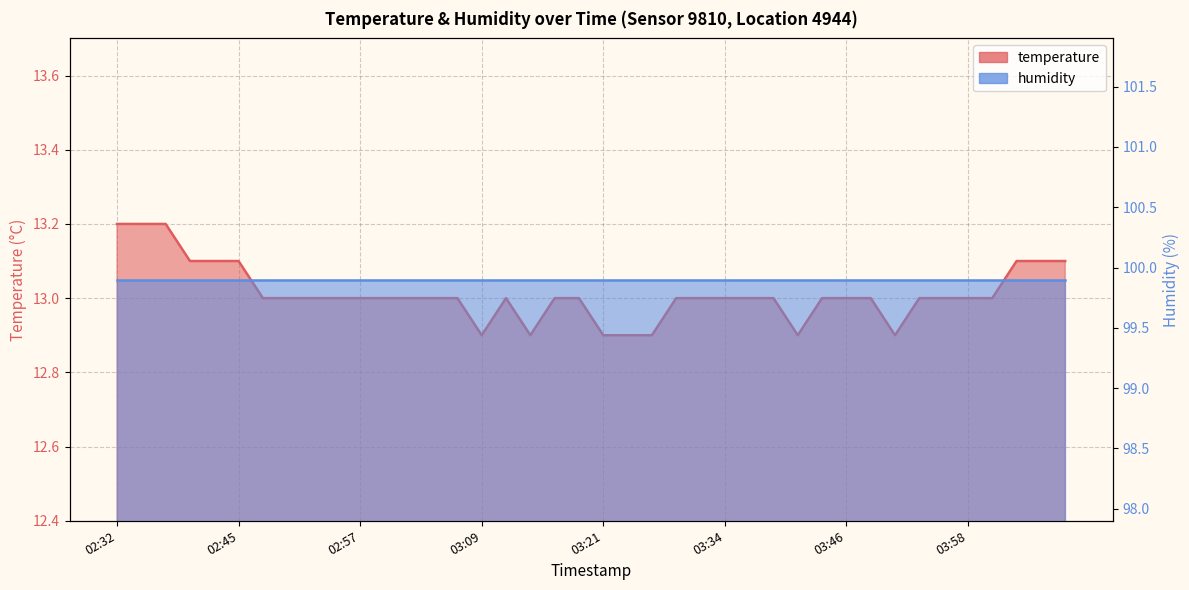

Reading left to right, extract all data points from this chart.

13.2	13.2	13.2	13.1	13.1	13.1	13.0	13.0	13.0	13.0	13.0	13.0	13.0	13.0	13.0	12.9	13.0	12.9	13.0	13.0	12.9	12.9	12.9	13.0	13.0	13.0	13.0	13.0	12.9	13.0	13.0	13.0	12.9	13.0	13.0	13.0	13.0	13.1	13.1	13.1